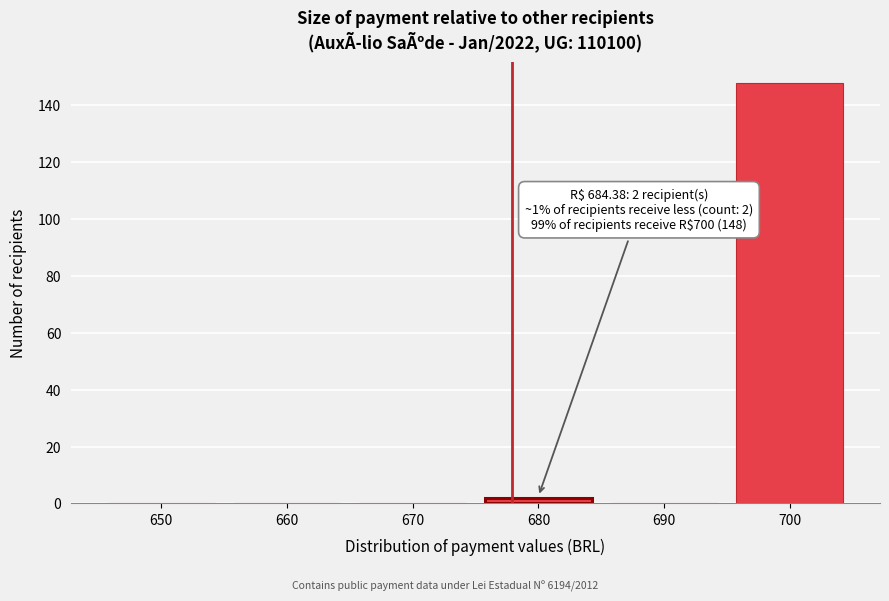

Reading left to right, extract all data points from this chart.

650=0	660=0	670=0	680=2	690=0	700=148